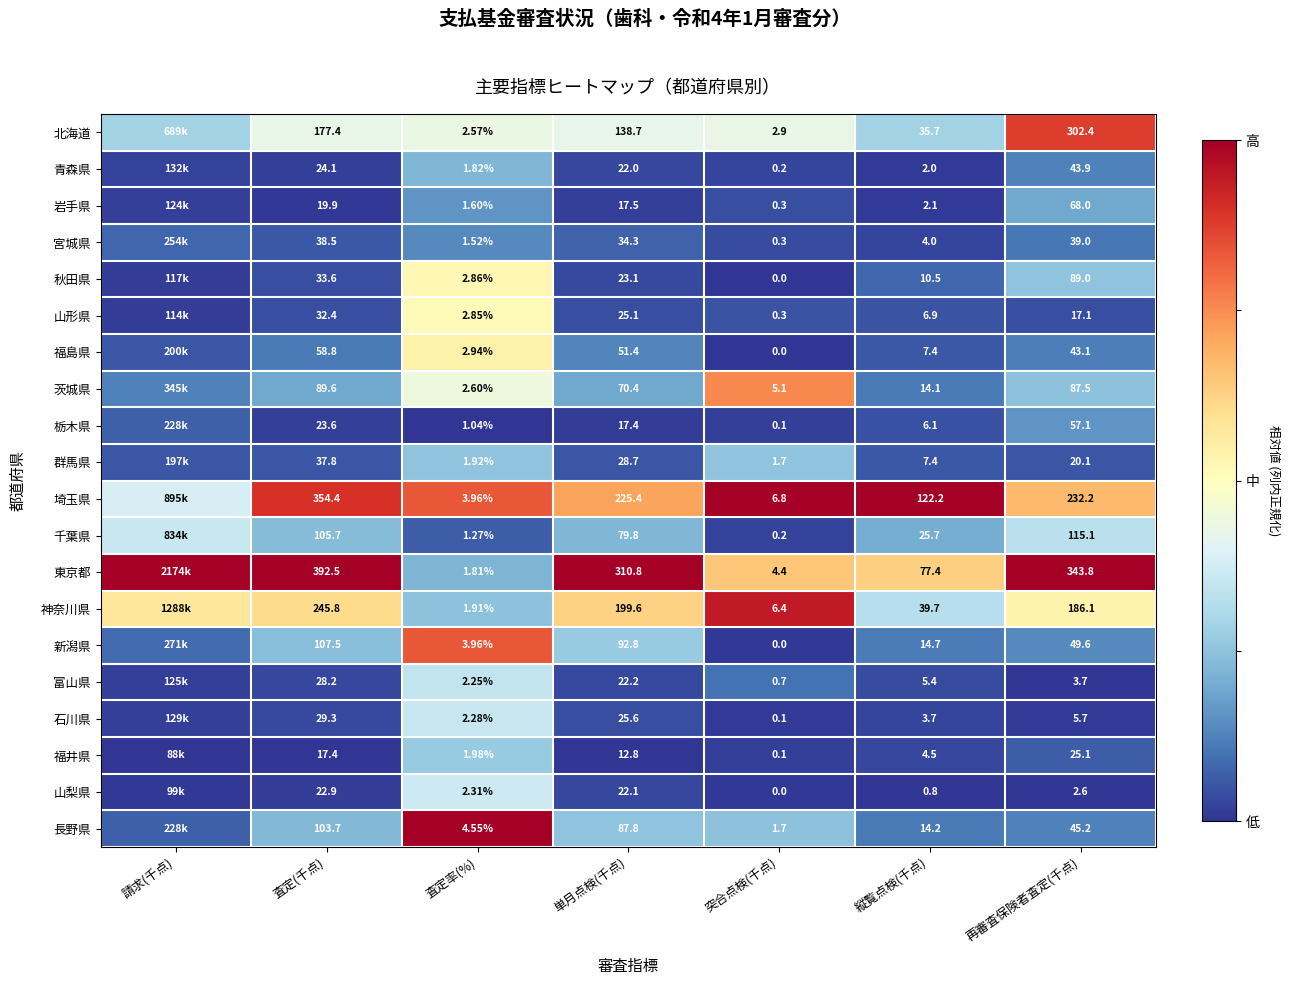

Is the value of 青森県 at 査定率(%) greater than the value of 福島県 at 突合点検(千点)?

Yes